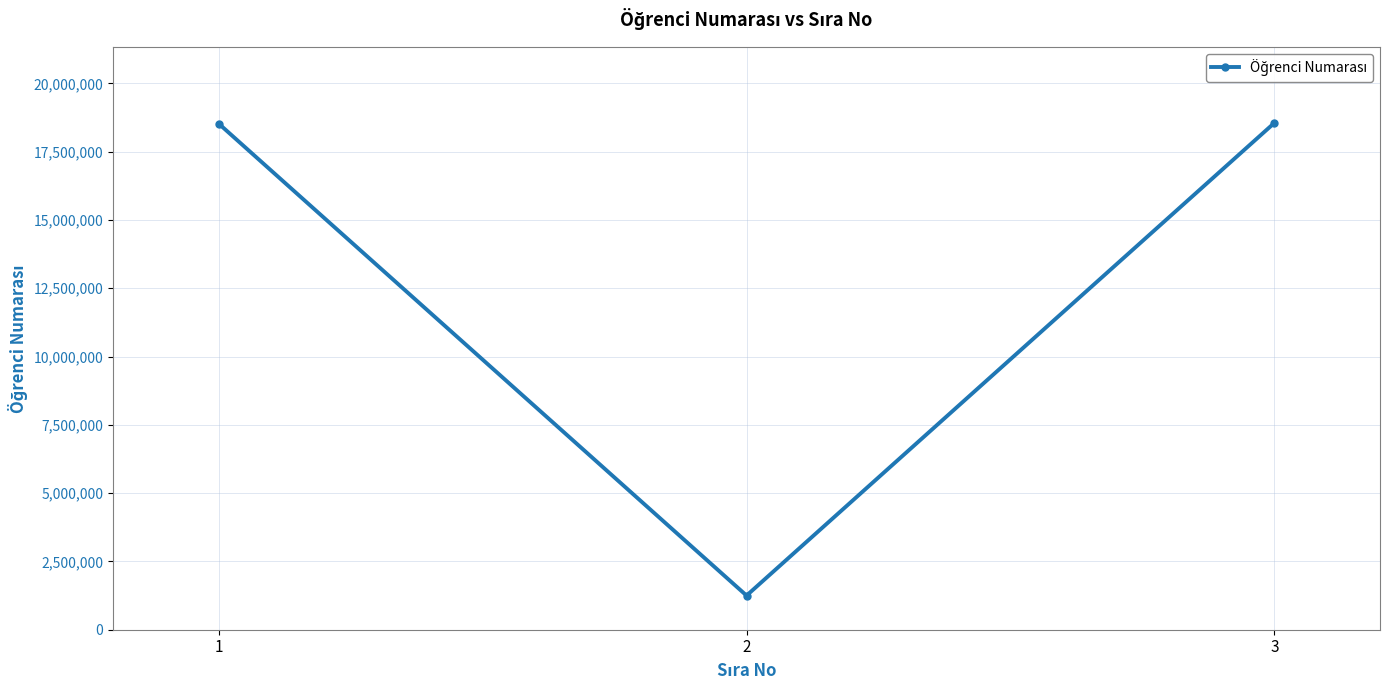

Where is the data nearest to the value 9901163?

1